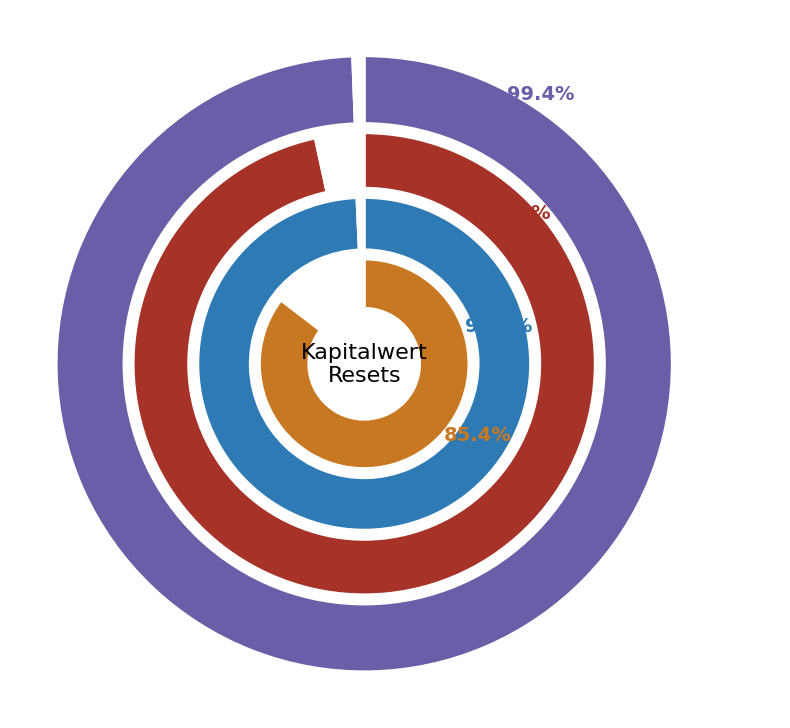

To the nearest percent, what portion does 2025-06-26 represent?

8%